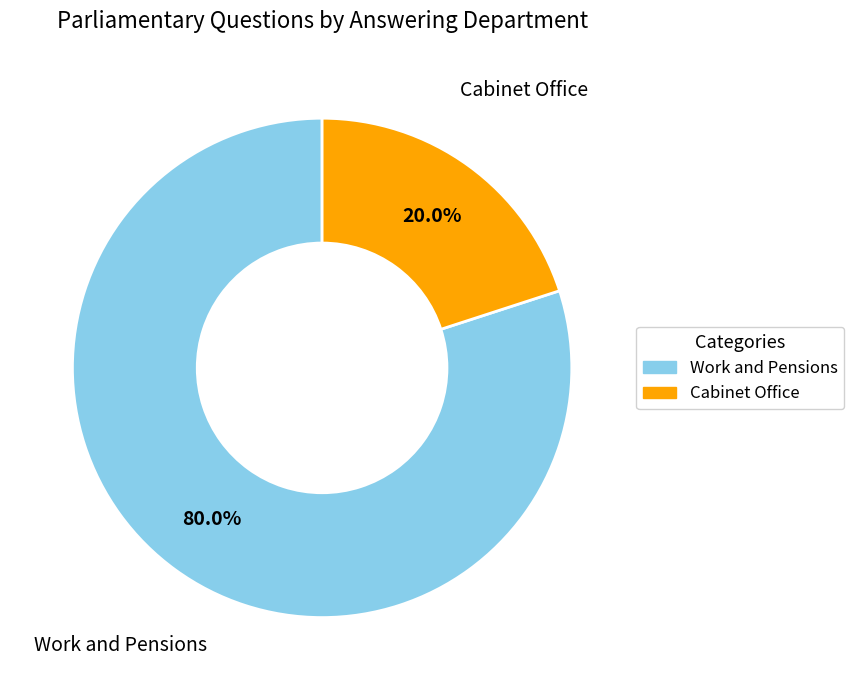

Is there any slice that represents more than half of the pie?

Yes